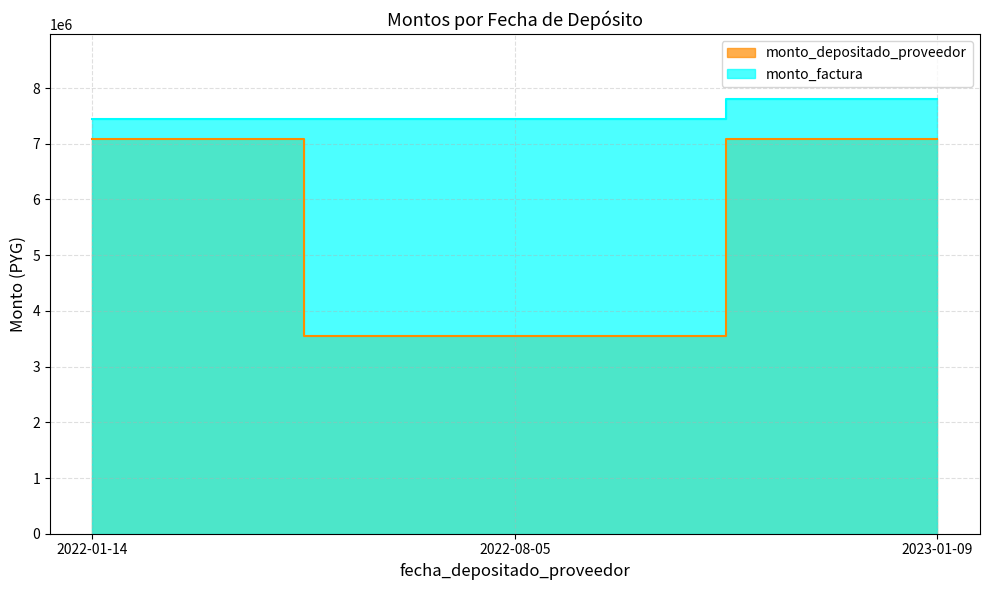

Which has a higher value, 2022-08-05 or 2022-01-14?

2022-01-14